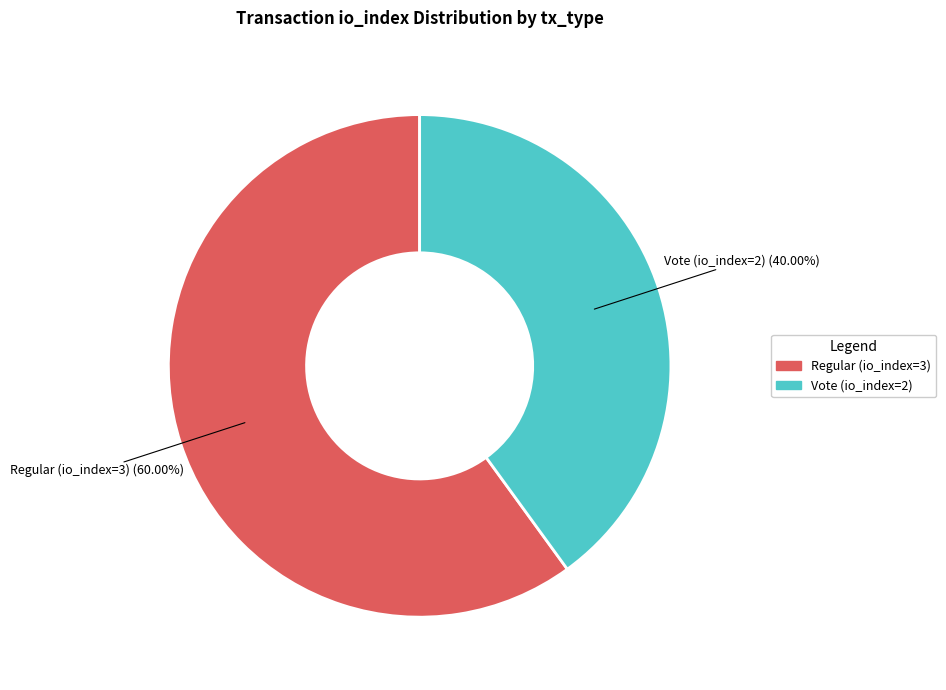

Does Vote (io_index=2) represent more than half of the total?

No